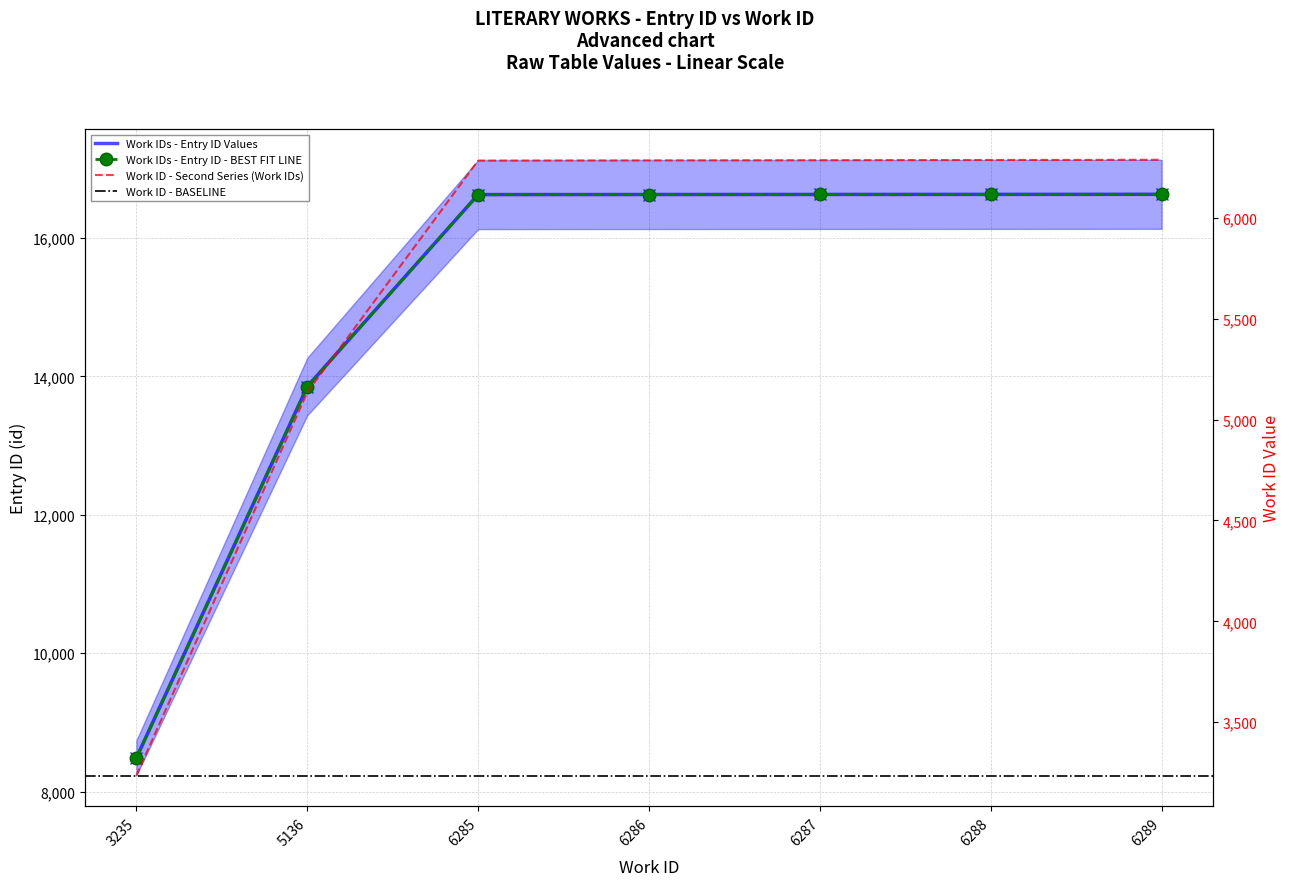

List the series in order of their peak value, highest first.

id, work_id